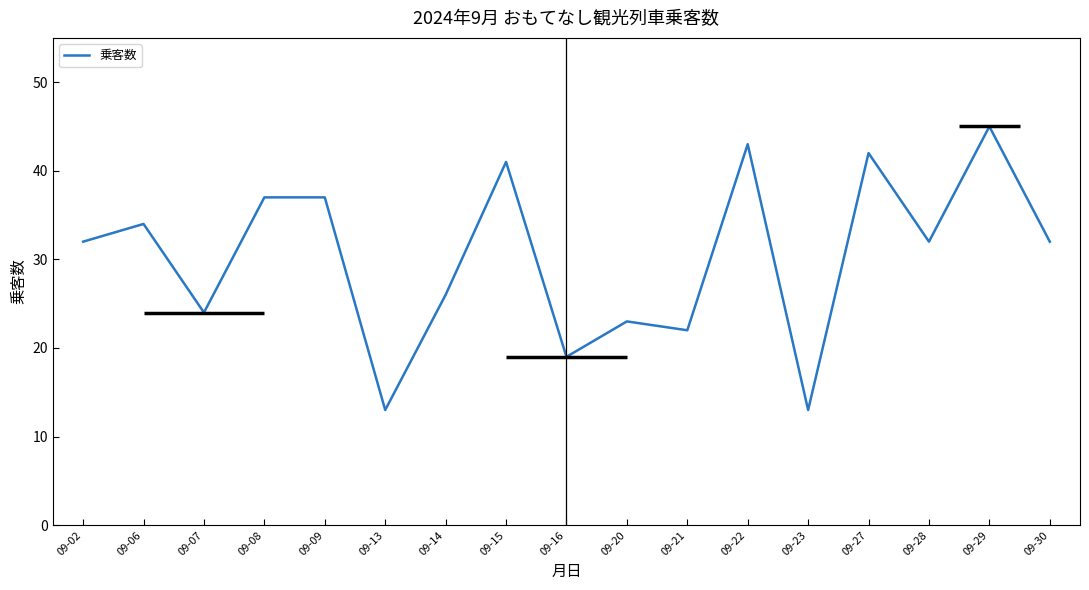

What is the difference between the values at 09-29 and 09-02?

13